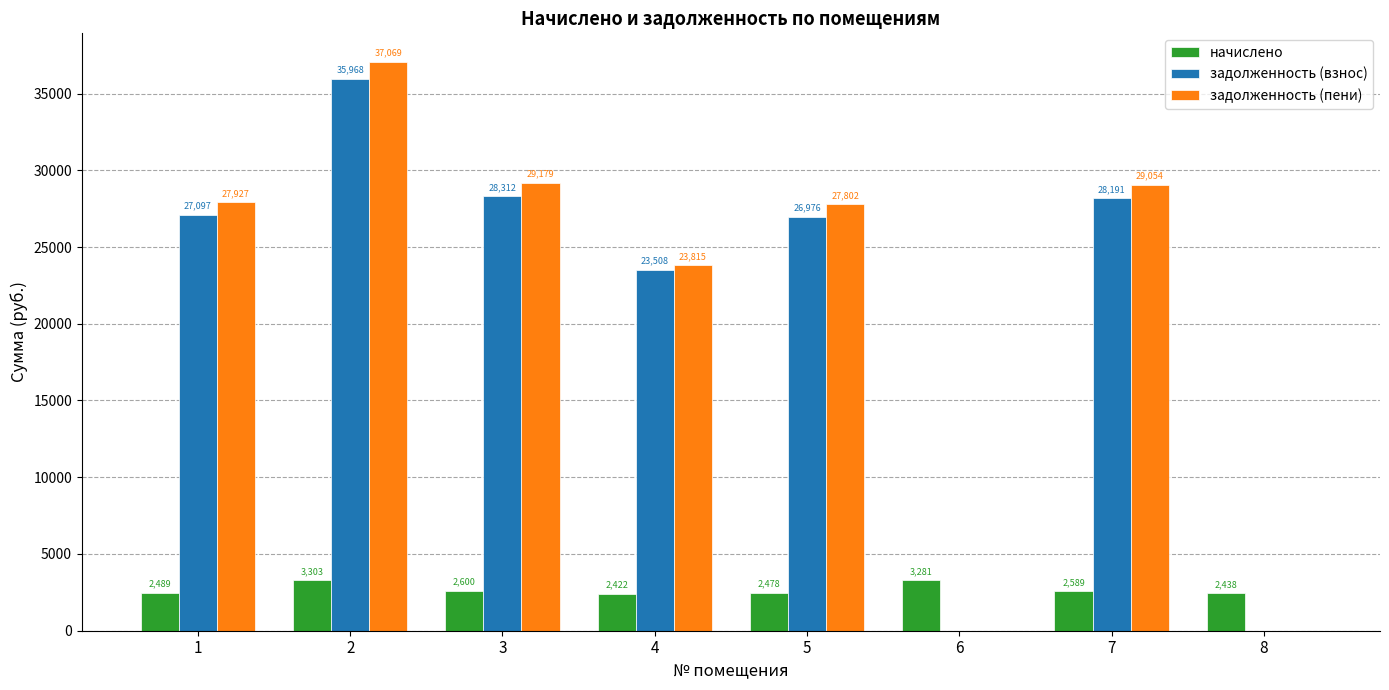

Between 2 and 5, which series saw the biggest shift?

задолженность (пени)